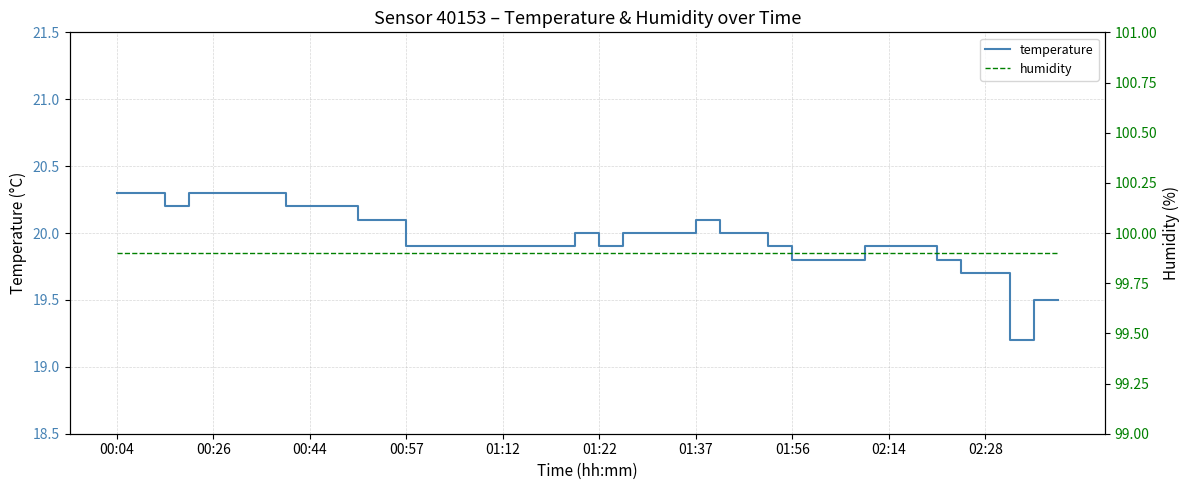

Rank the series at 27 from highest to lowest value.

humidity, temperature